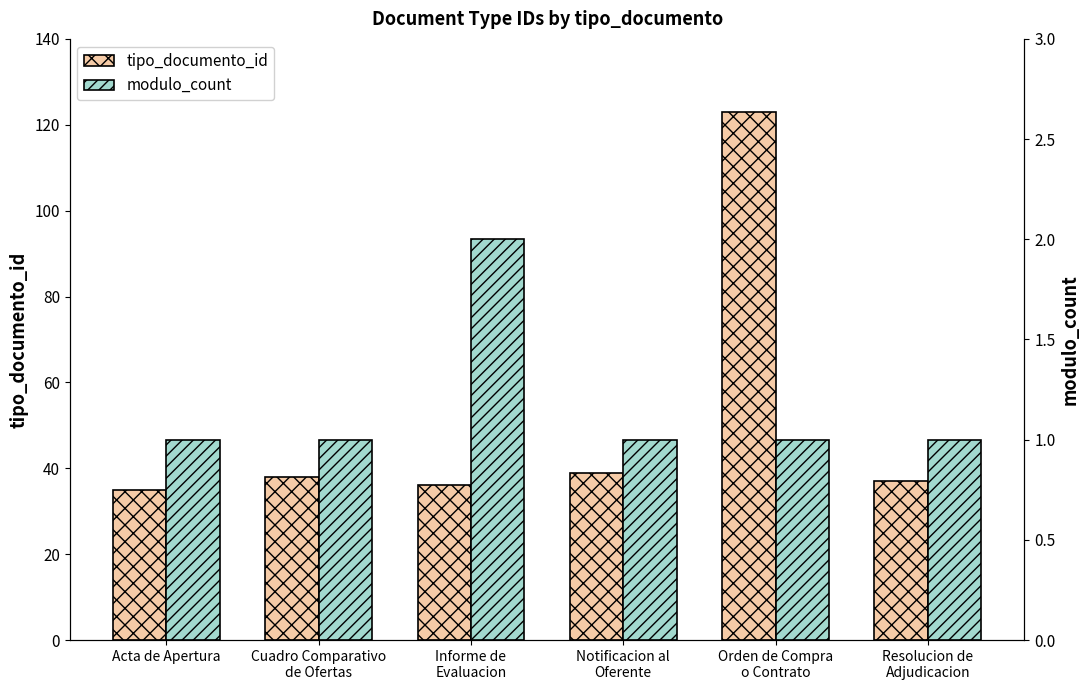

Reading left to right, transcribe all the data shown in this chart.

tipo_documento_id: 35	38	36	39	123	37
modulo_count: 1	1	2	1	1	1